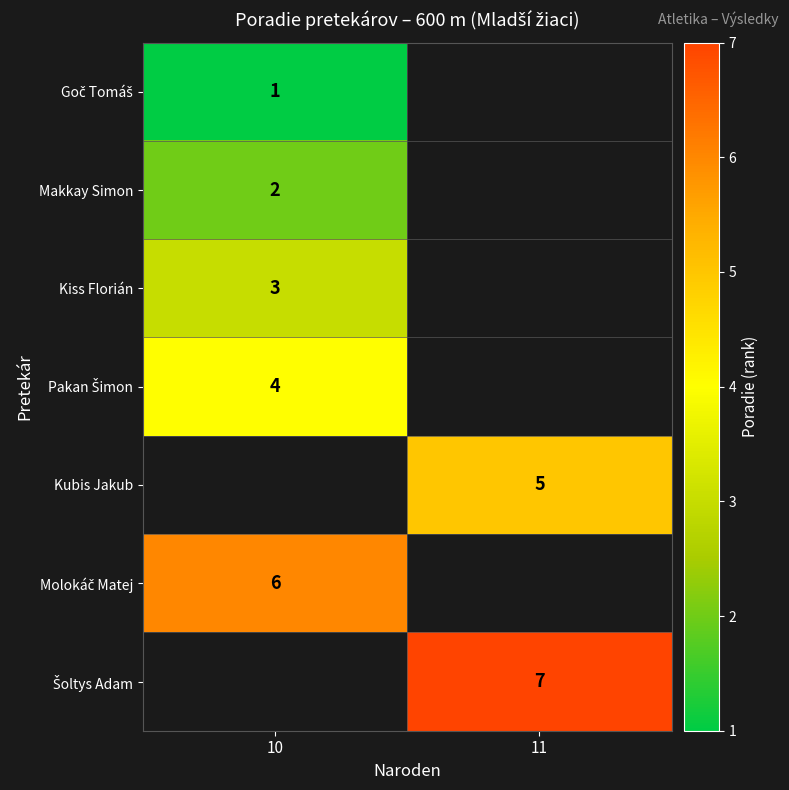

Count the number of data series in this chart.

7